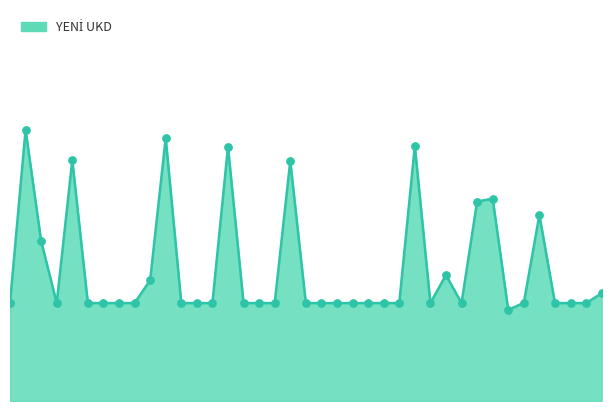

Is this an area chart (filled region under the line)?

Yes